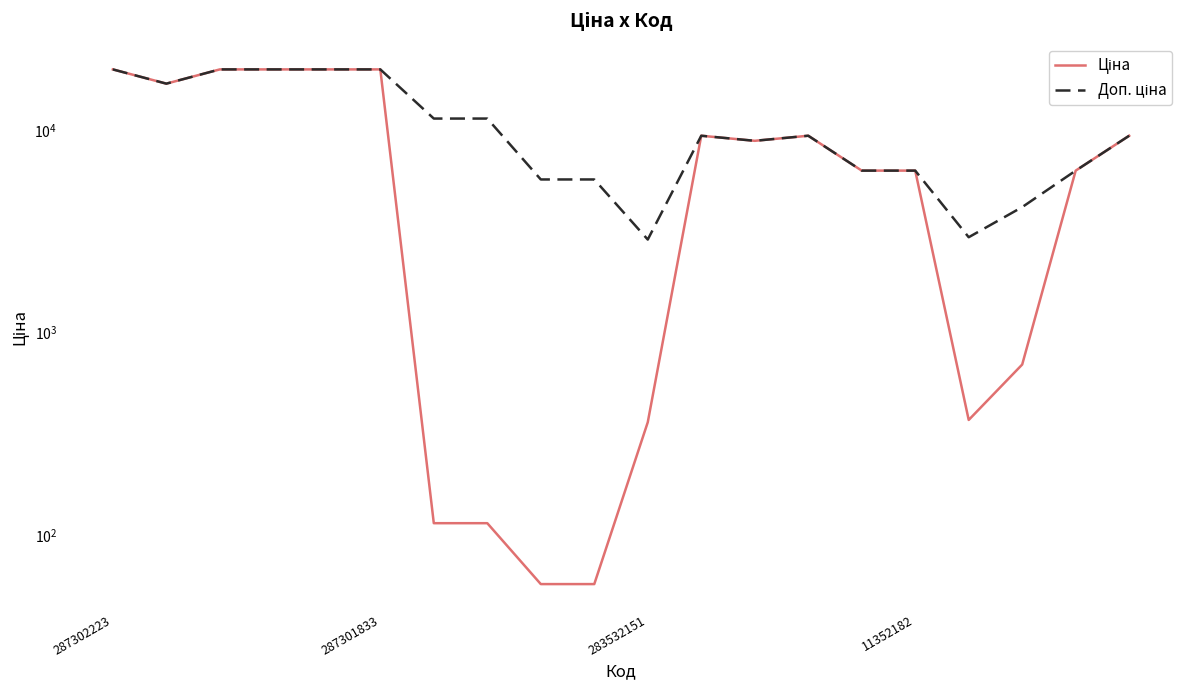

In Доп. ціна, how many points are higher than both neighbors (excluding endpoints)?

2